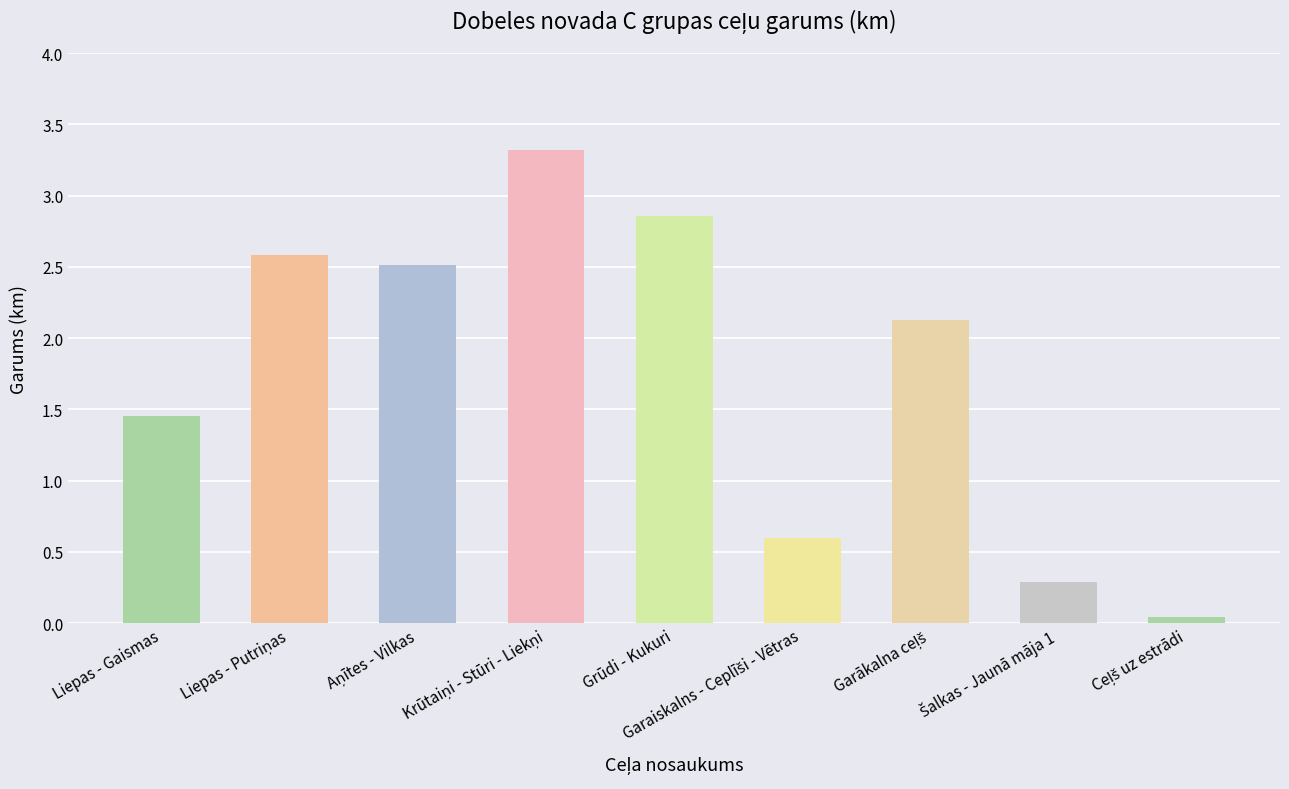

What position from the left is Grūdi - Kukuri?

5